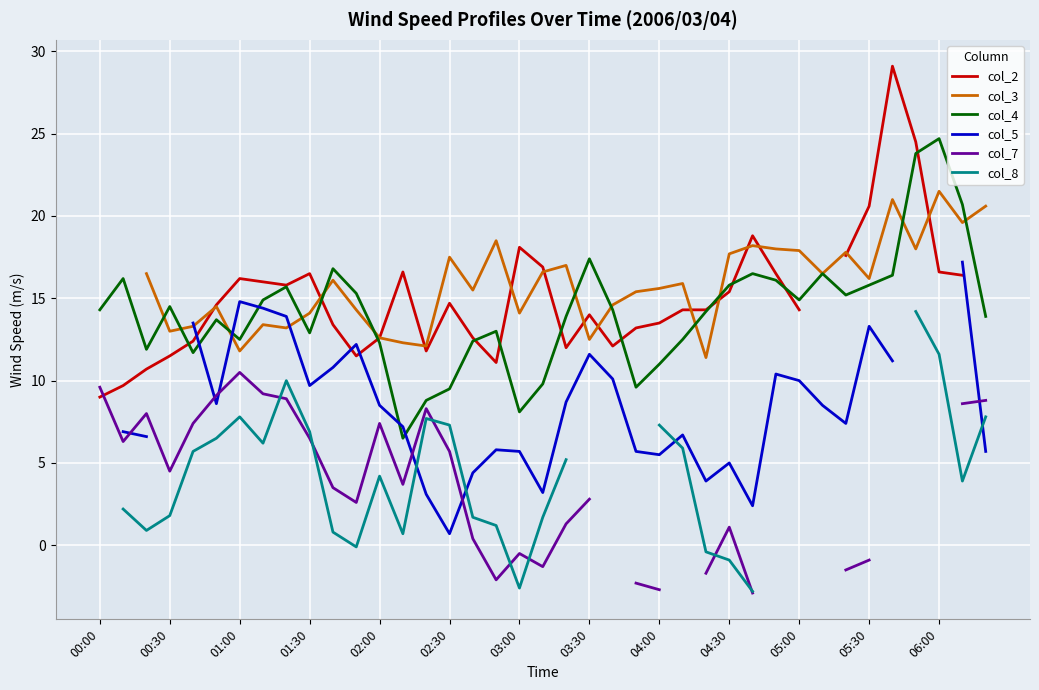

What is the highest value of the col_4 series?

24.7